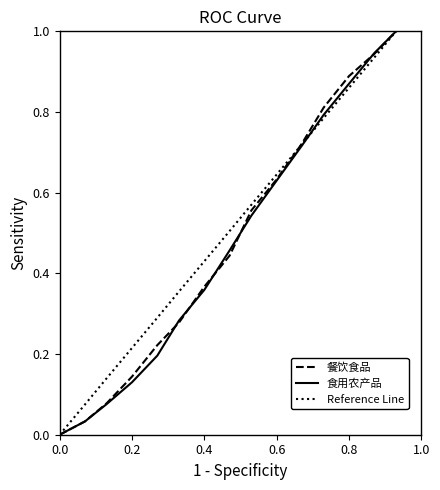

What is the maximum value for 食用农产品?

1.0